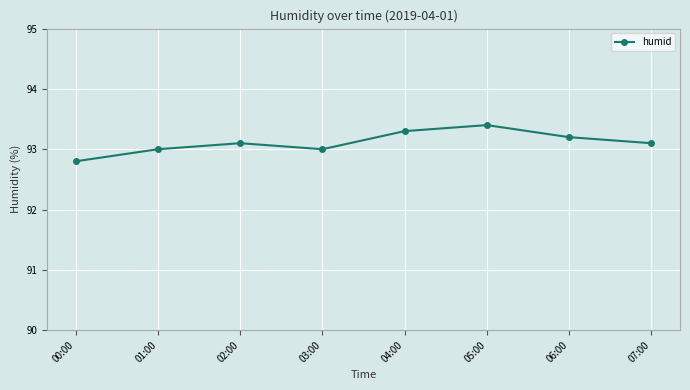

How many points are lower than both their immediate neighbors (excluding endpoints)?

1